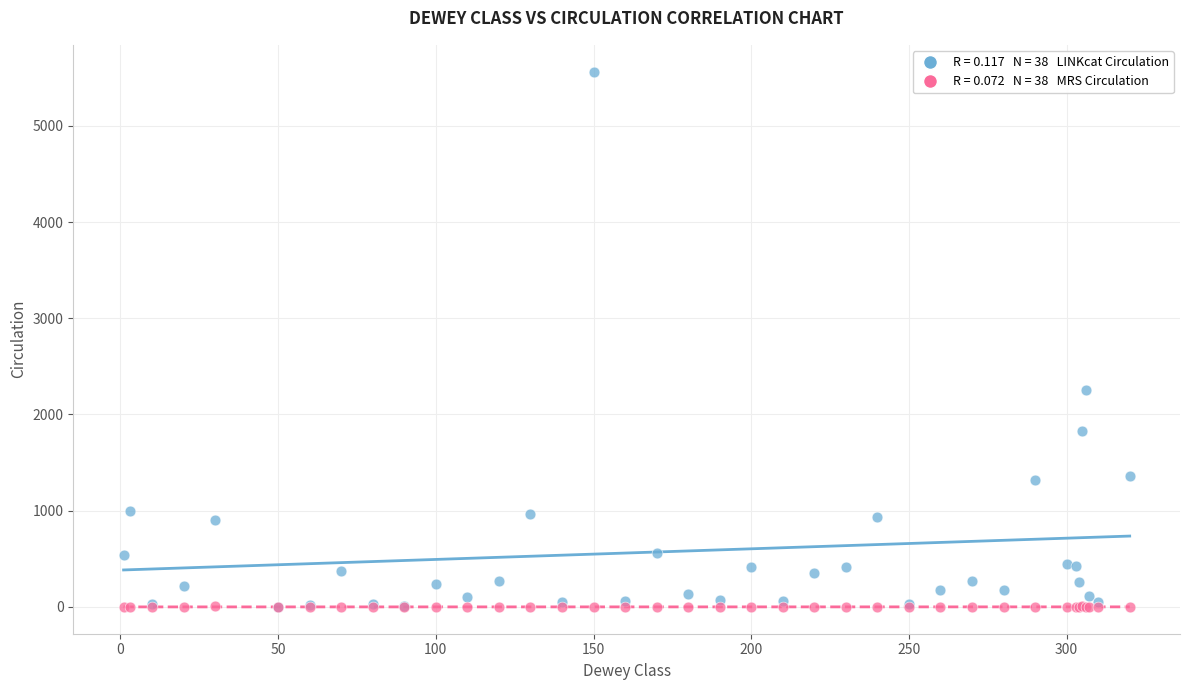

Across all series, what Y value is closest to 2781?

2256